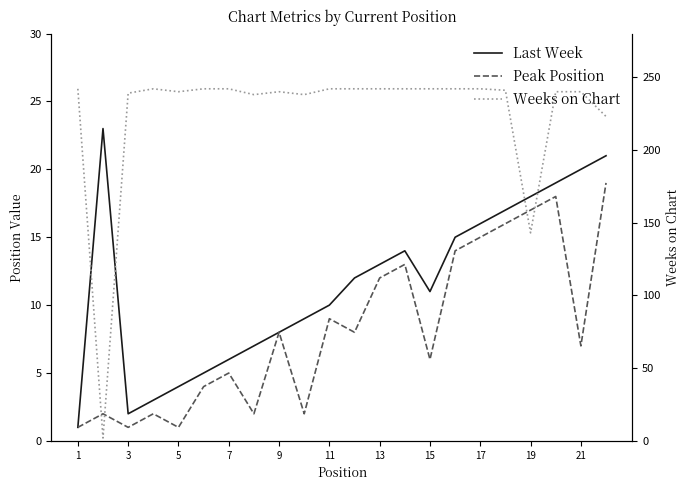

In Weeks on Chart, how many points are lower than both neighbors (excluding endpoints)?

5